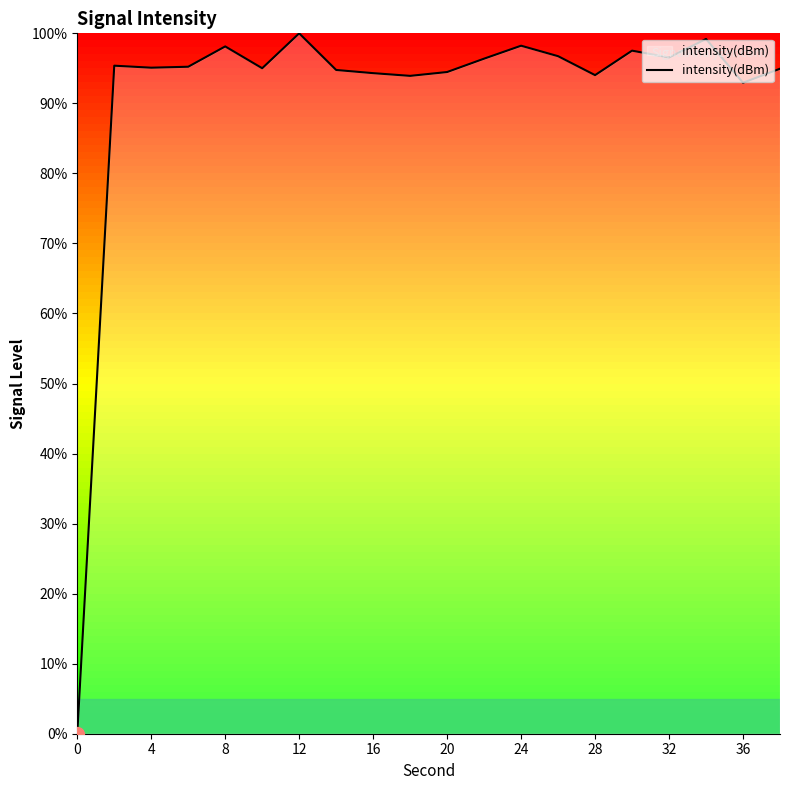

True or false: the data shows 95.1 at 4.

True